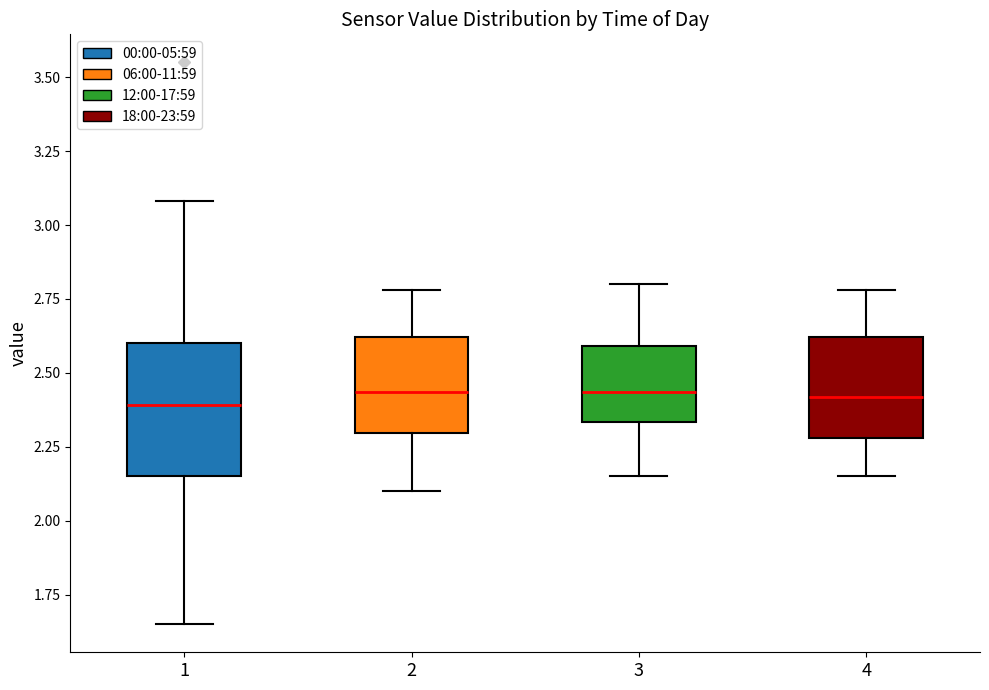

Comparing the boxes themselves (not the whiskers), which one is the tallest?

1